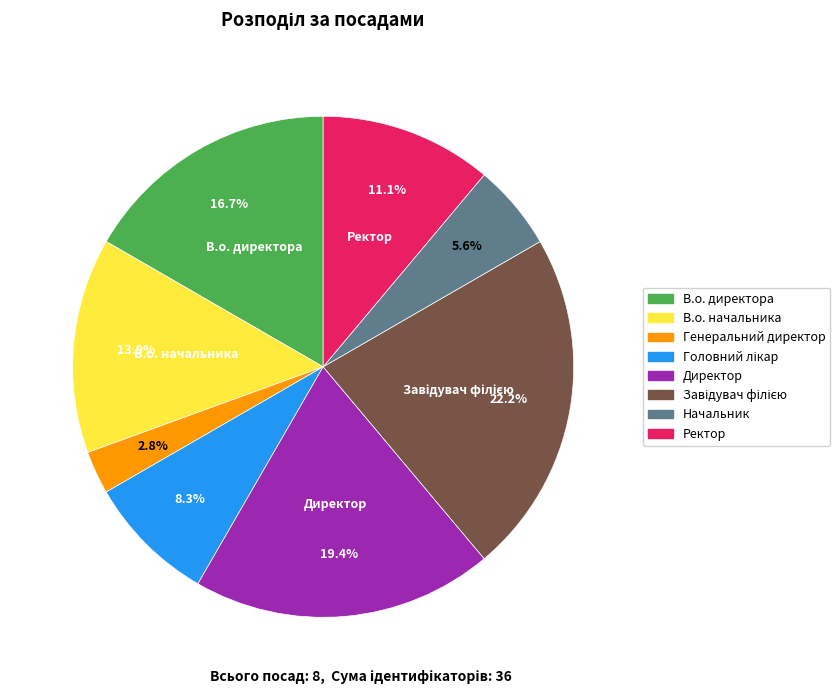

To the nearest percent, what portion does В.о. директора represent?

17%